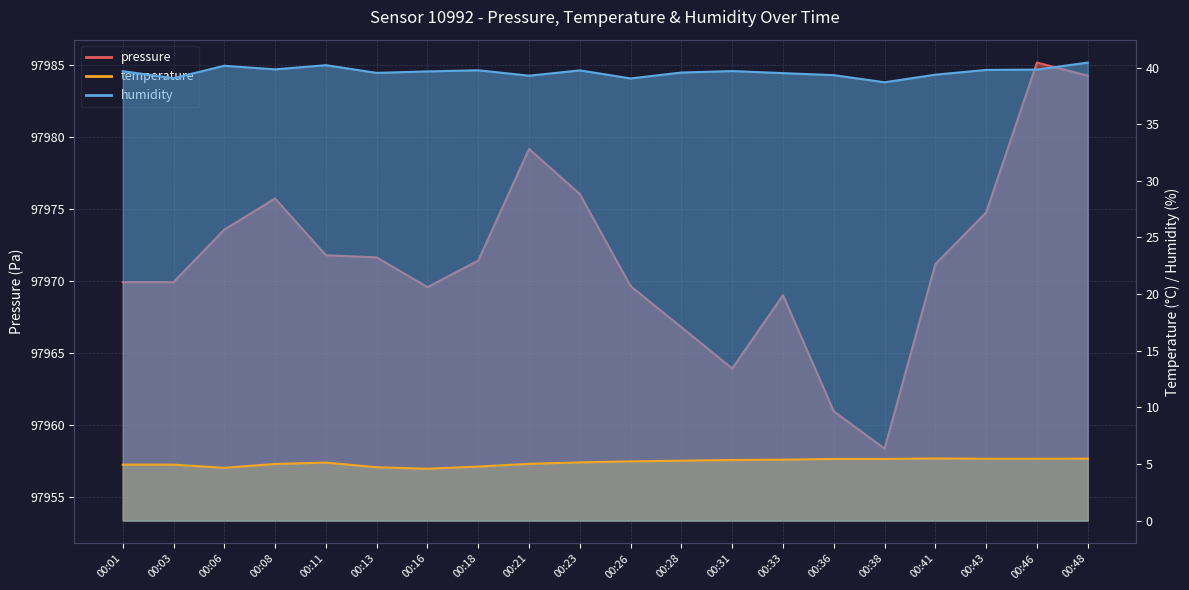

What is the spread (max minus min) of values at 00:08?

97970.8